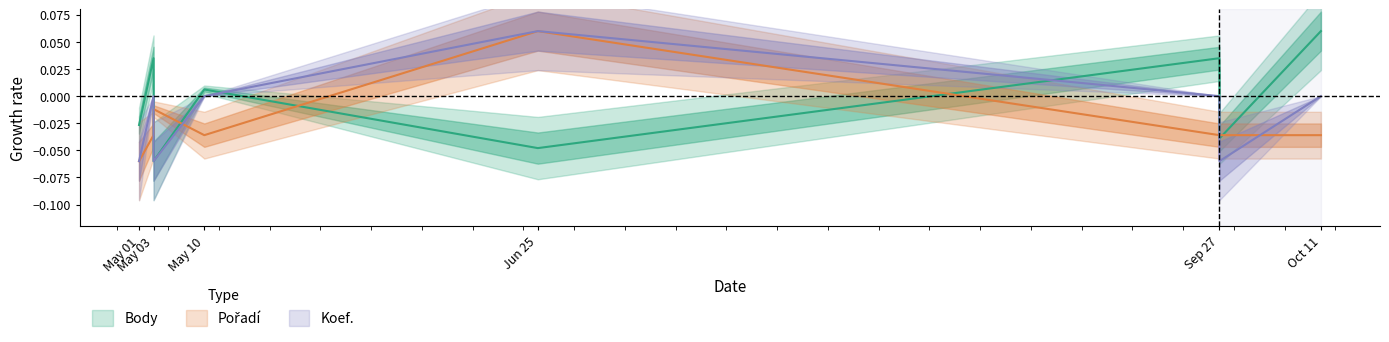

Which category has the lowest value across all series?

May 03